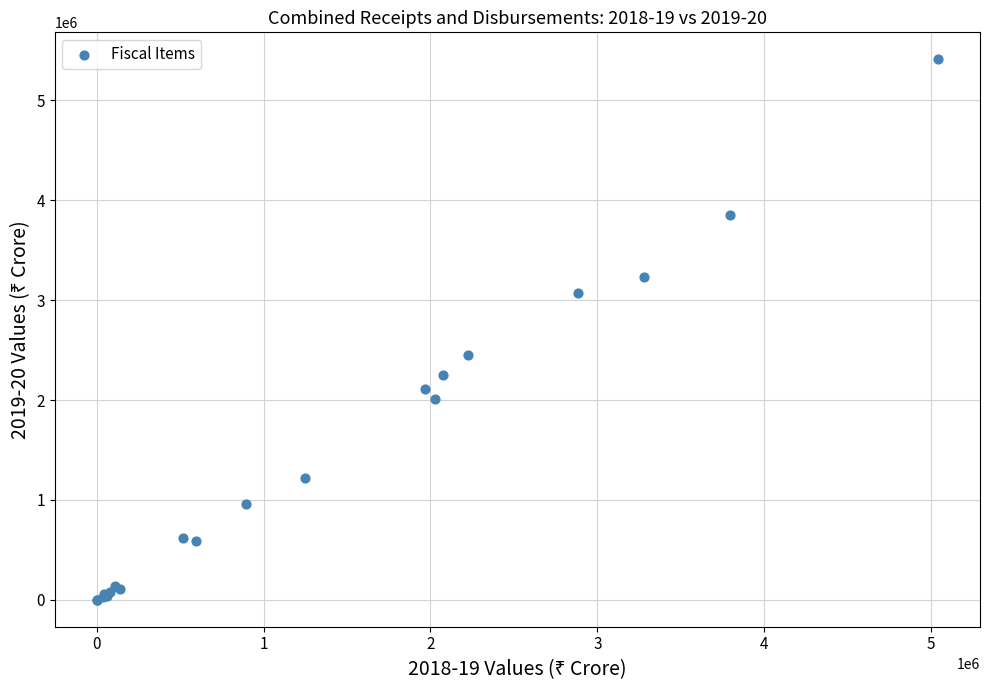

What Y value in the scatter plot is closest to 2706414?

2446605